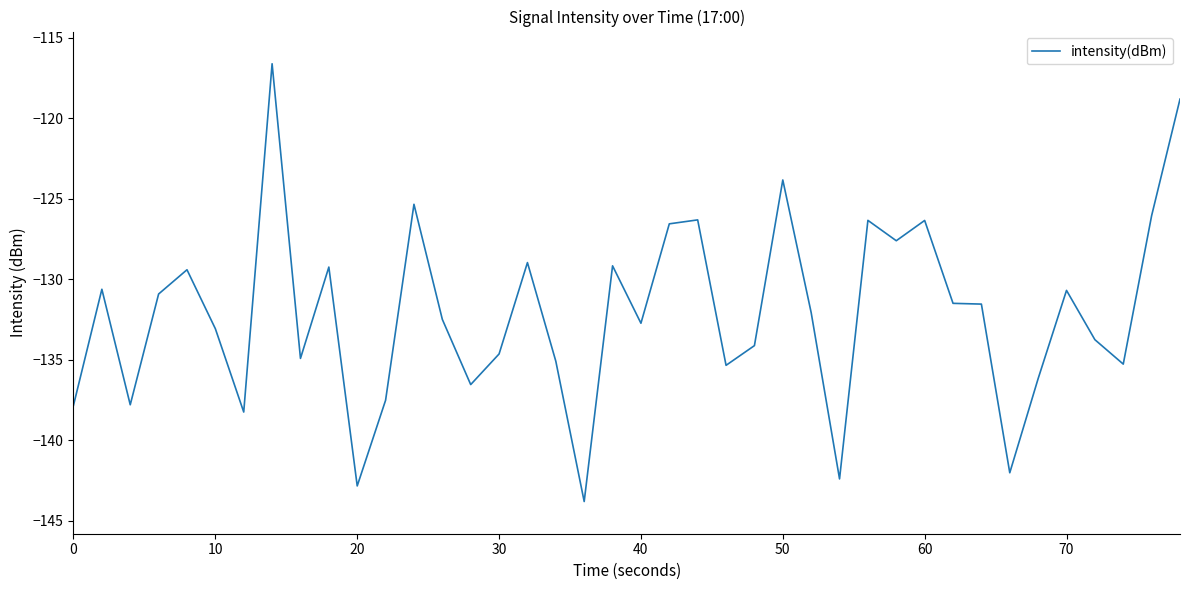

What is the difference between the maximum and minimum values?

27.2